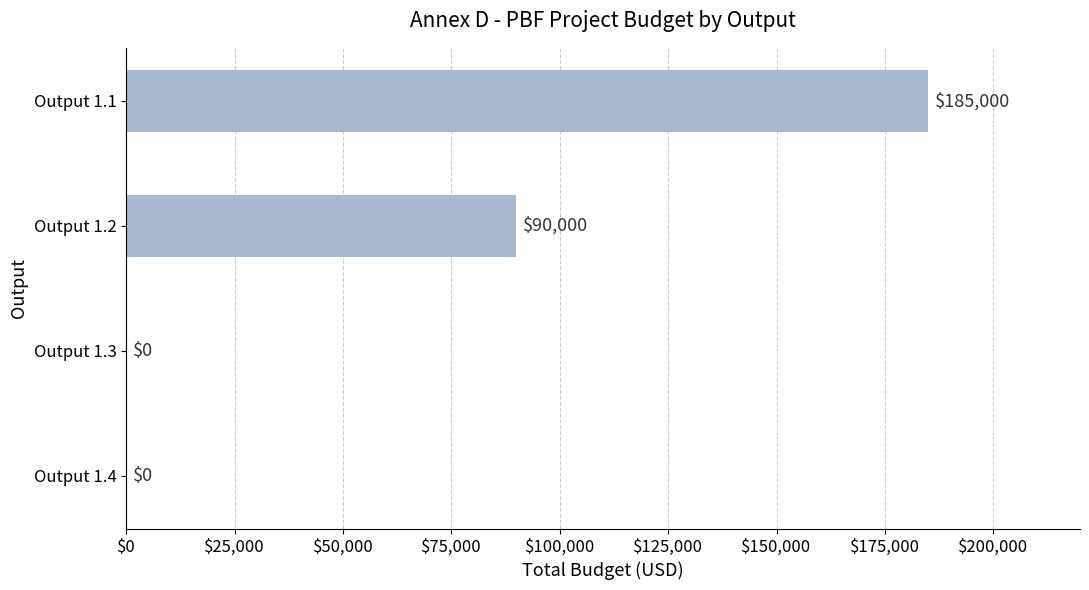

Reading top to bottom, extract all data points from this chart.

Output 1.1=185000	Output 1.2=90000	Output 1.3=0	Output 1.4=0